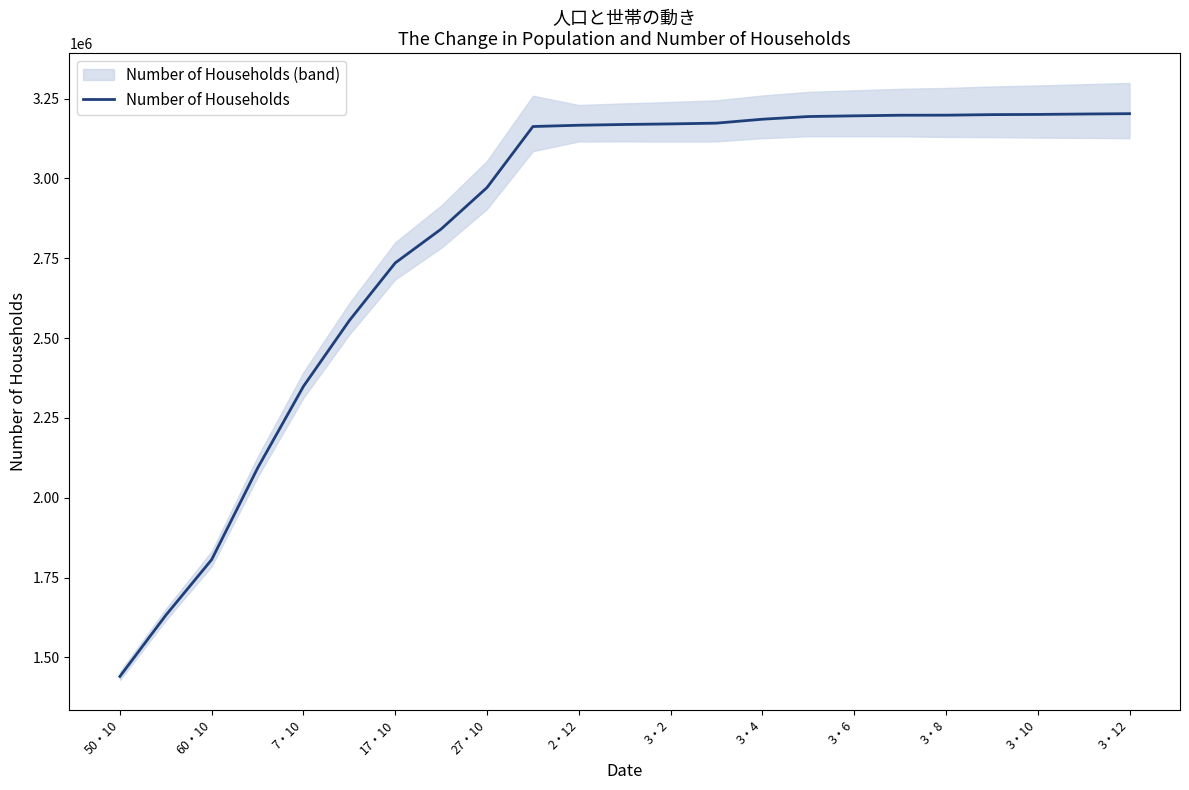

Read the value at 21, to the nearest 50.

3201950